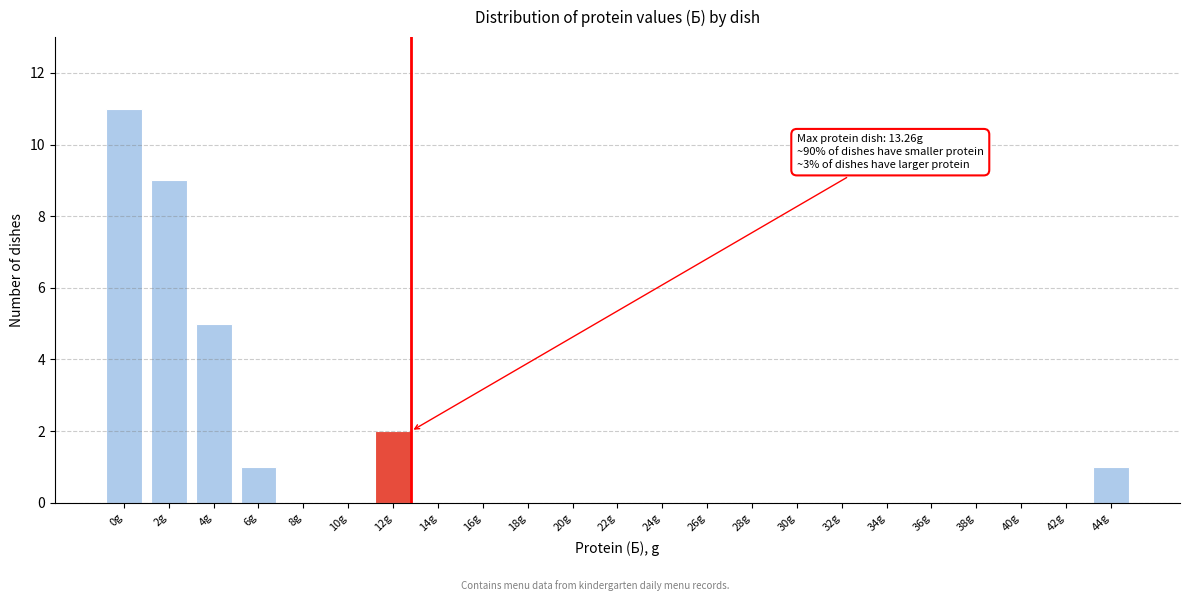

Reading right to left, extract all data points from this chart.

44g=1	42g=0	40g=0	38g=0	36g=0	34g=0	32g=0	30g=0	28g=0	26g=0	24g=0	22g=0	20g=0	18g=0	16g=0	14g=0	12g=2	10g=0	8g=0	6g=1	4g=5	2g=9	0g=11